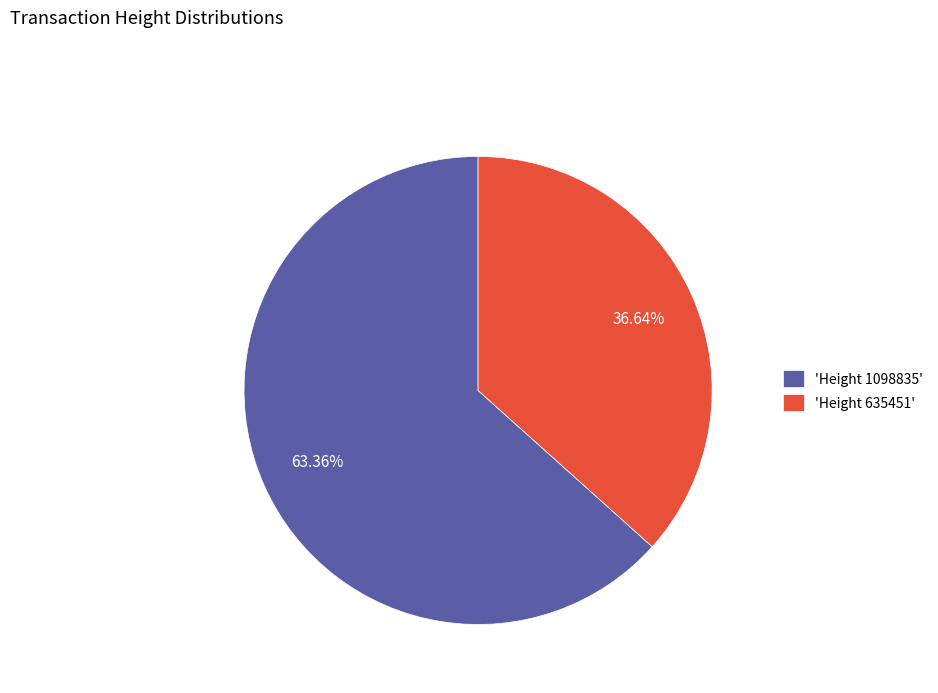

Between 'Height 1098835' and 'Height 635451', which is larger?

'Height 1098835'